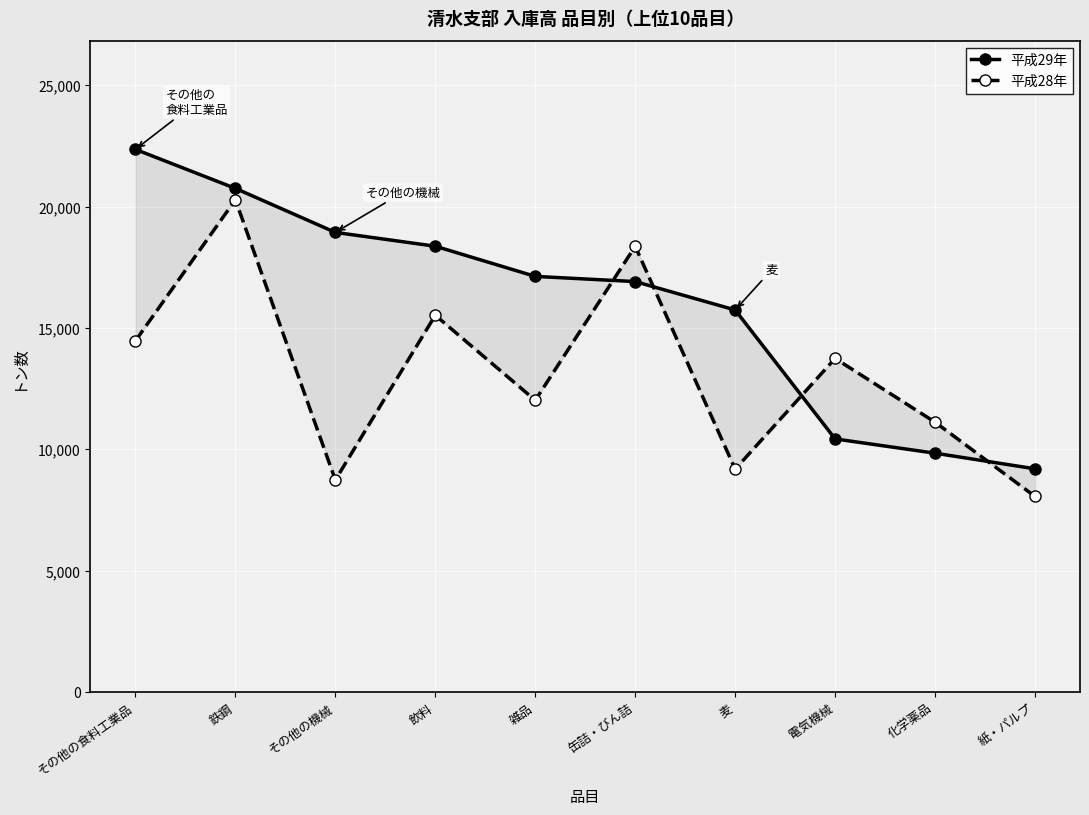

What is the difference between the 平成28年 values at 雑品 and 紙・パルプ?

3963